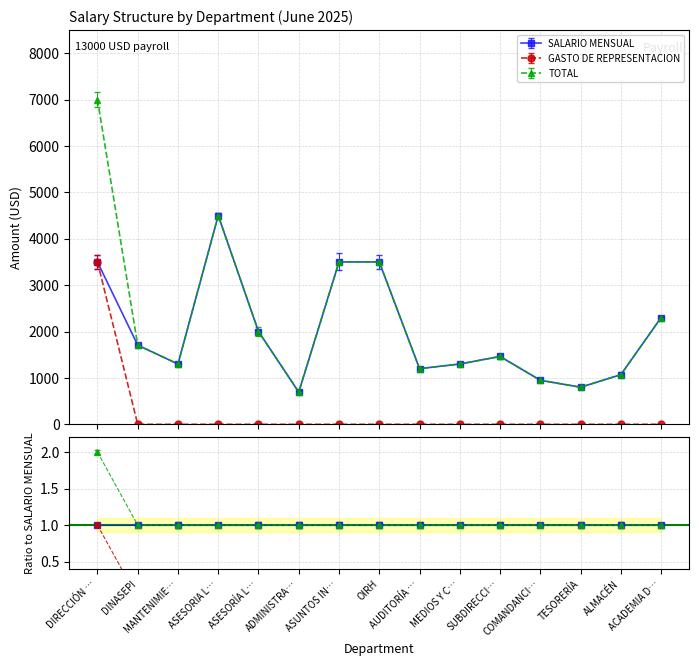

True or false: TOTAL and GASTO DE REPRESENTACION intersect in this chart.

False